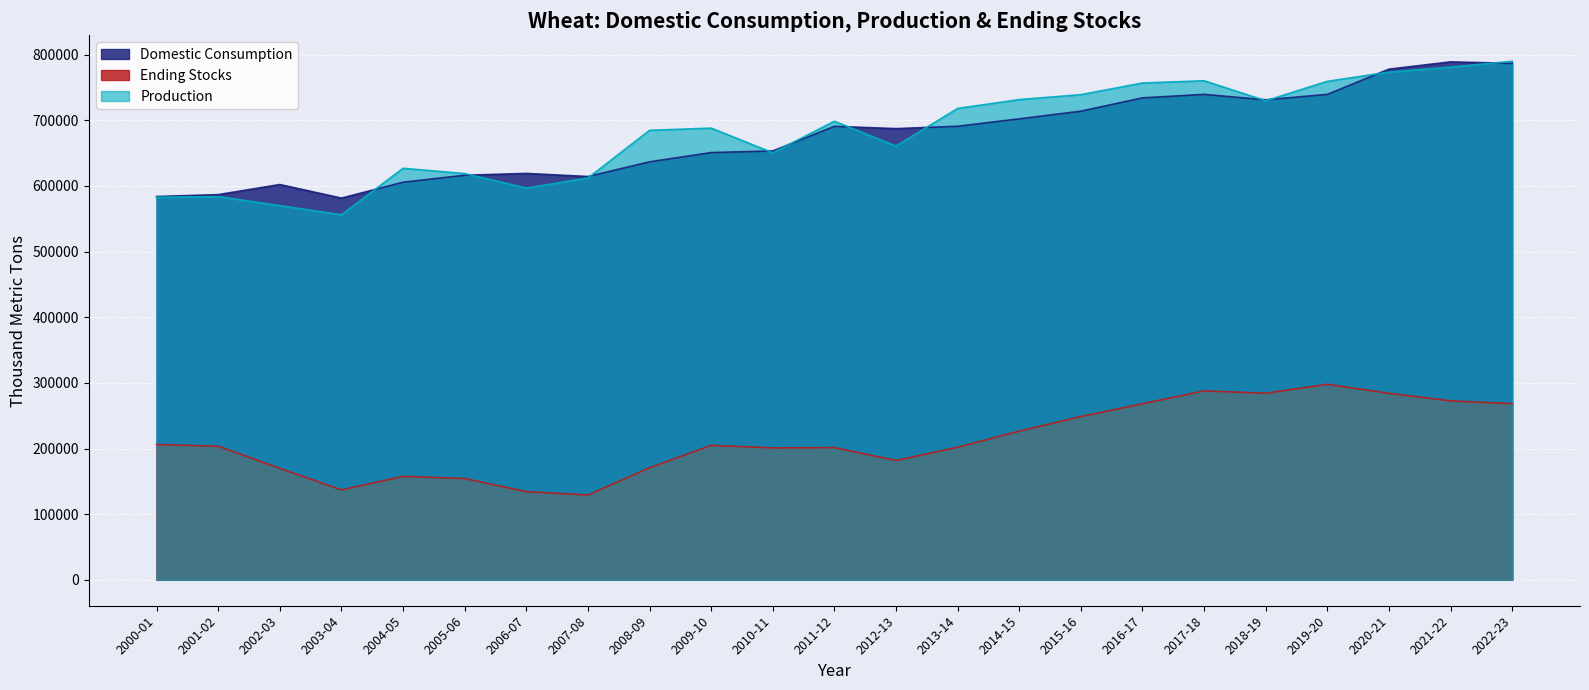

How many series are shown in this chart?

3